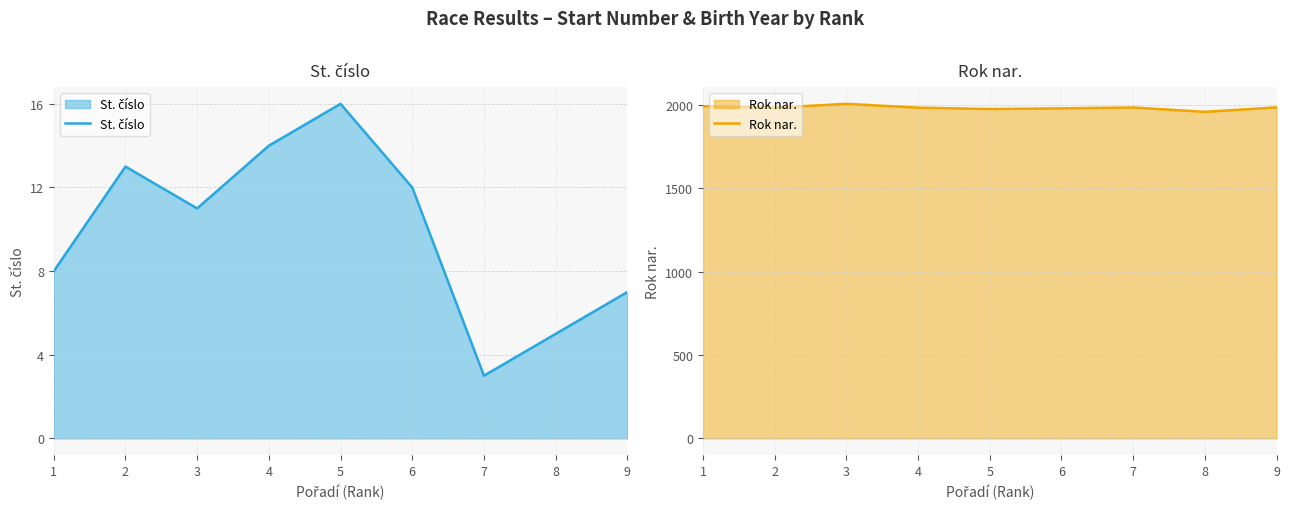

What is the difference between the highest and lowest values at 8?

1955